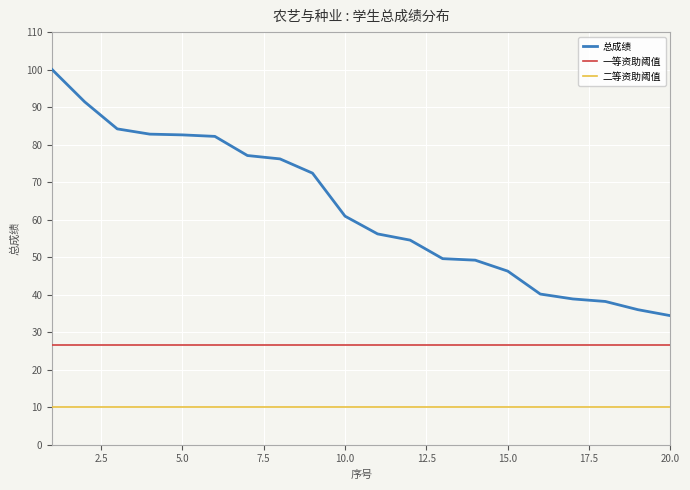

Which series has the largest total across all categories?

总成绩